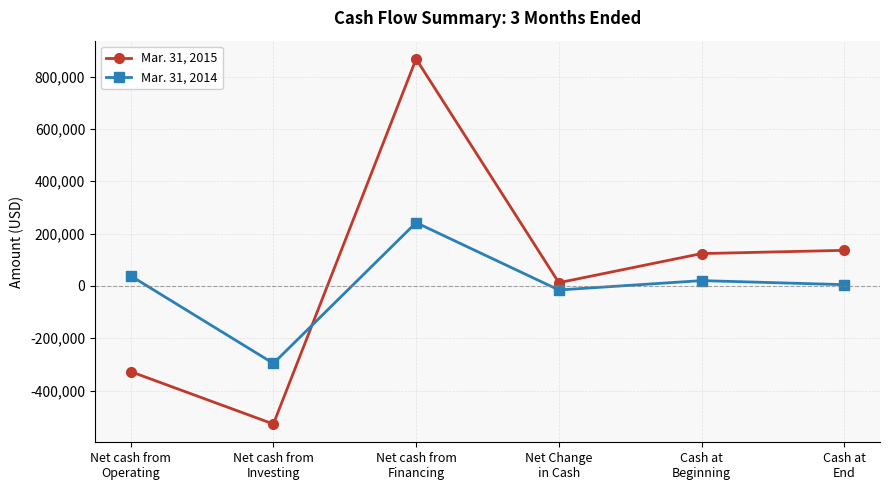

Reading left to right, extract all data points from this chart.

Mar. 31, 2015: -327512	-527845	867760	12403	123683	136086
Mar. 31, 2014: 38629	-296147	242026	-15492	20343	4851